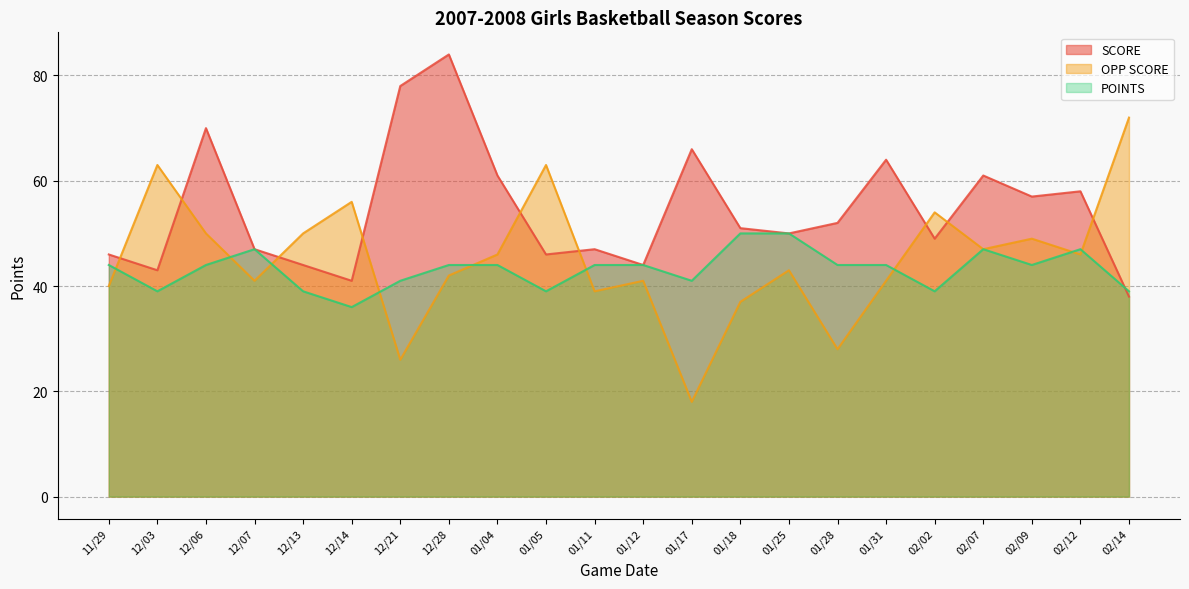

What is the sum of the SCORE values at 01/11 and 01/25?

97